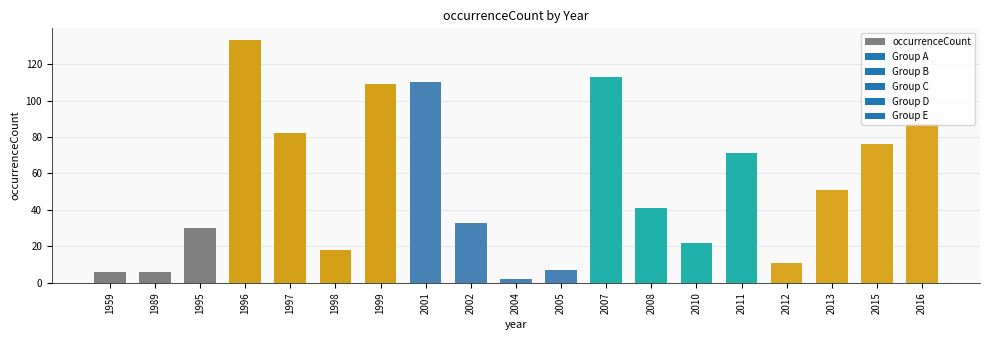

Approximately how many times larger is the value at 1997 compared to 2012?

7.5